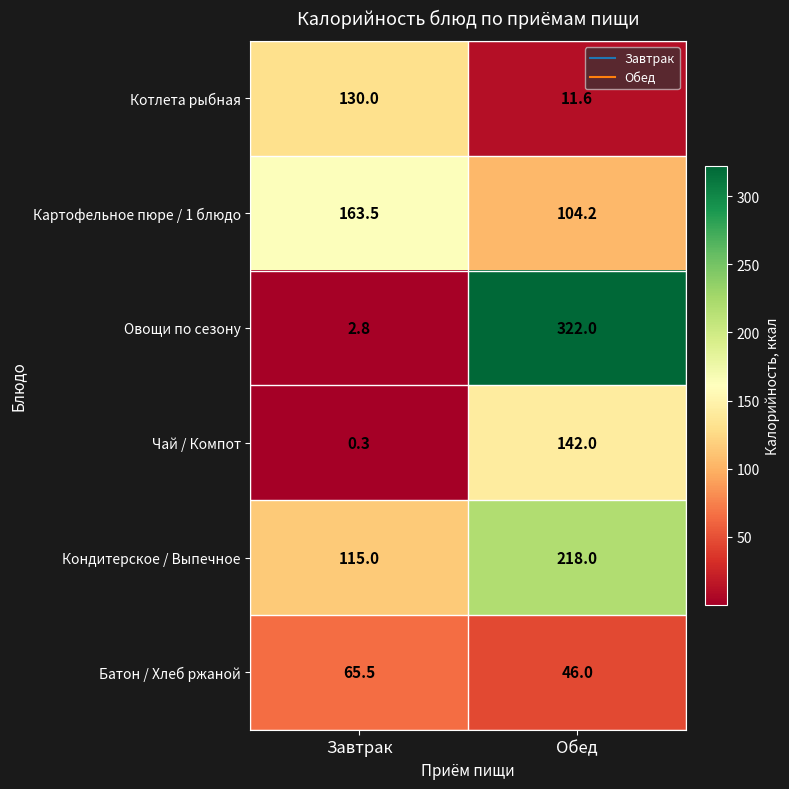

Rank the series at Завтрак from highest to lowest value.

Картофельное пюре / 1 блюдо, Котлета рыбная, Кондитерское / Выпечное, Батон / Хлеб ржаной, Овощи по сезону, Чай / Компот